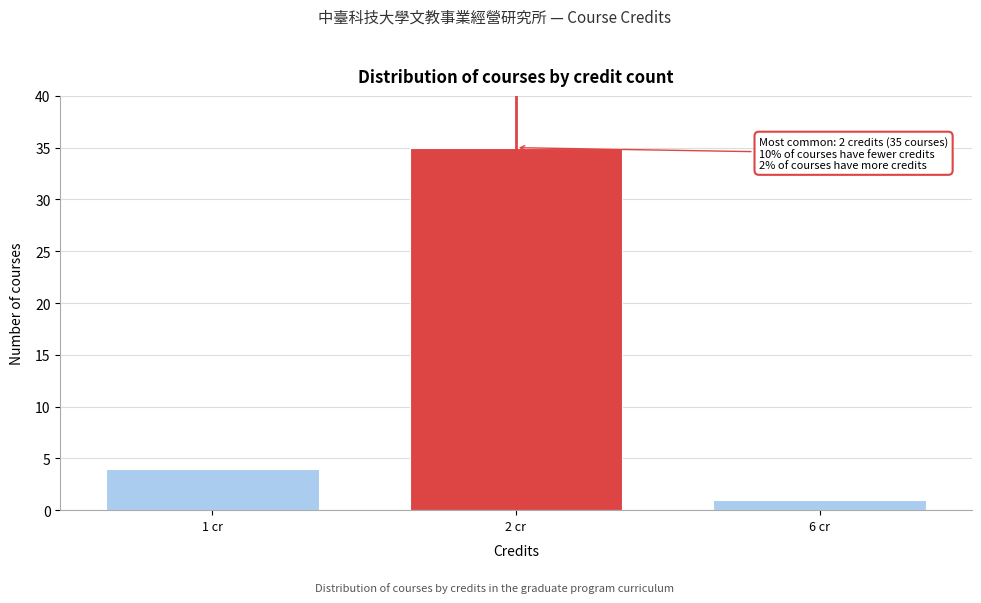

Reading right to left, extract all data points from this chart.

6 cr=1	2 cr=35	1 cr=4